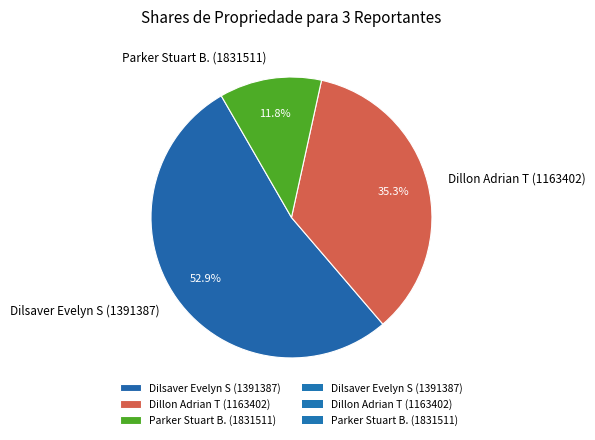

To the nearest percent, what is the combined percentage of Dilsaver Evelyn S (1391387) and Parker Stuart B. (1831511)?

65%